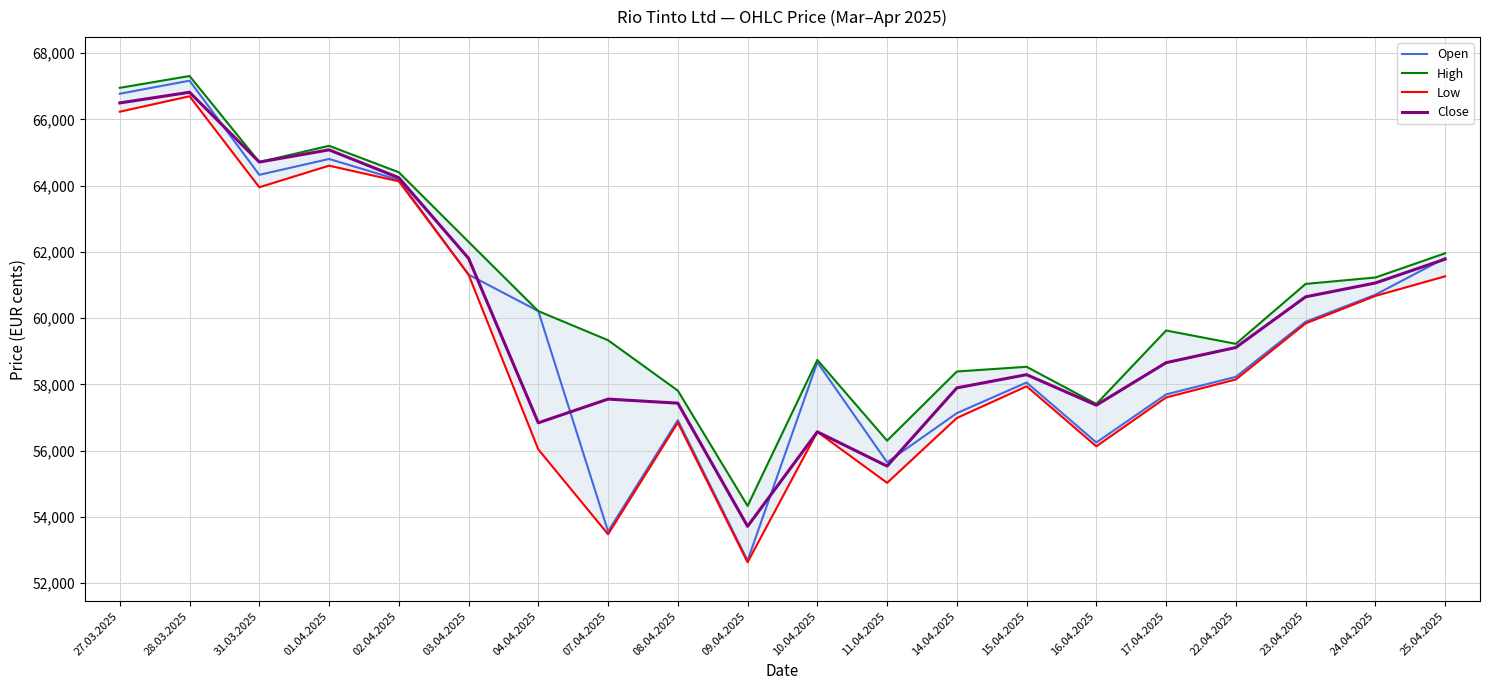

What is the sum of all High values?

1214967